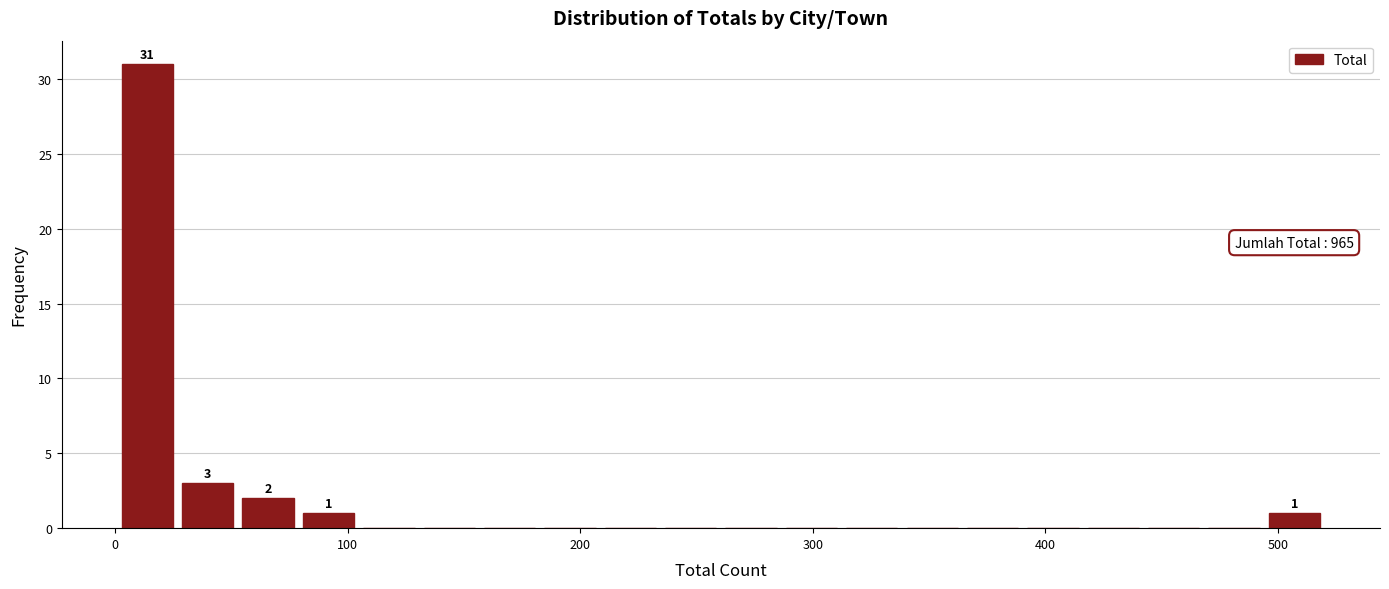

Read against the x-axis, roughly where is the centre of the tallest bar?

10